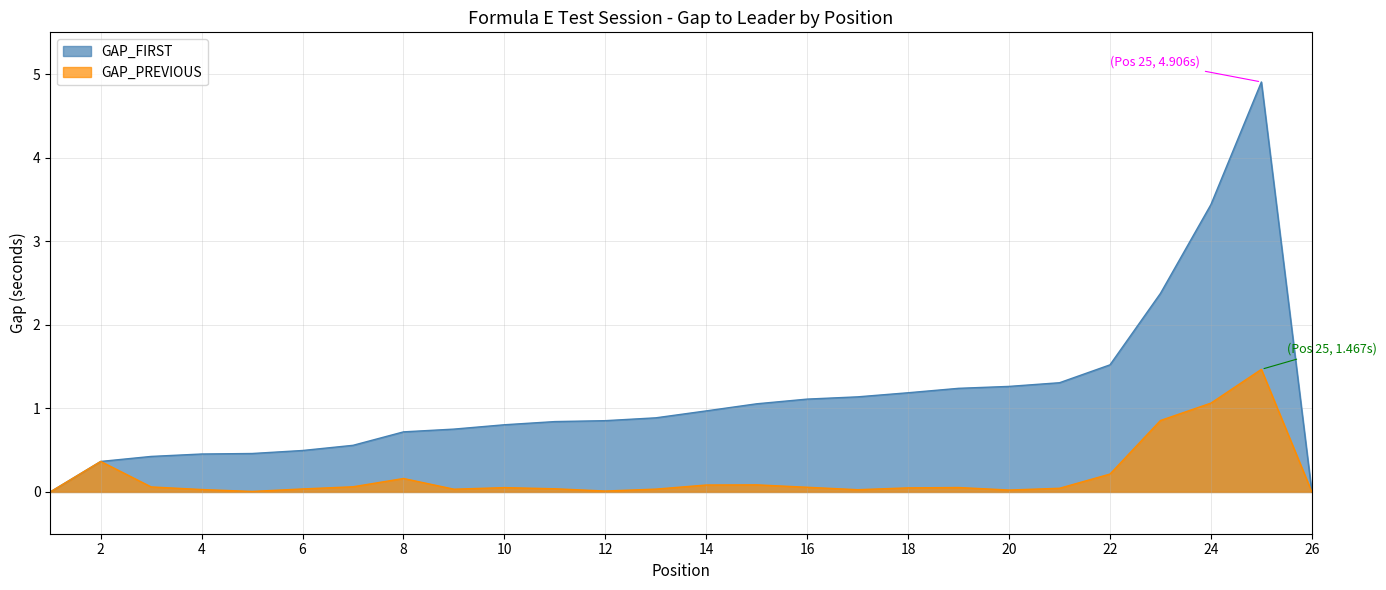

The value of GAP_FIRST at 2 is 0.2. True or false?

False